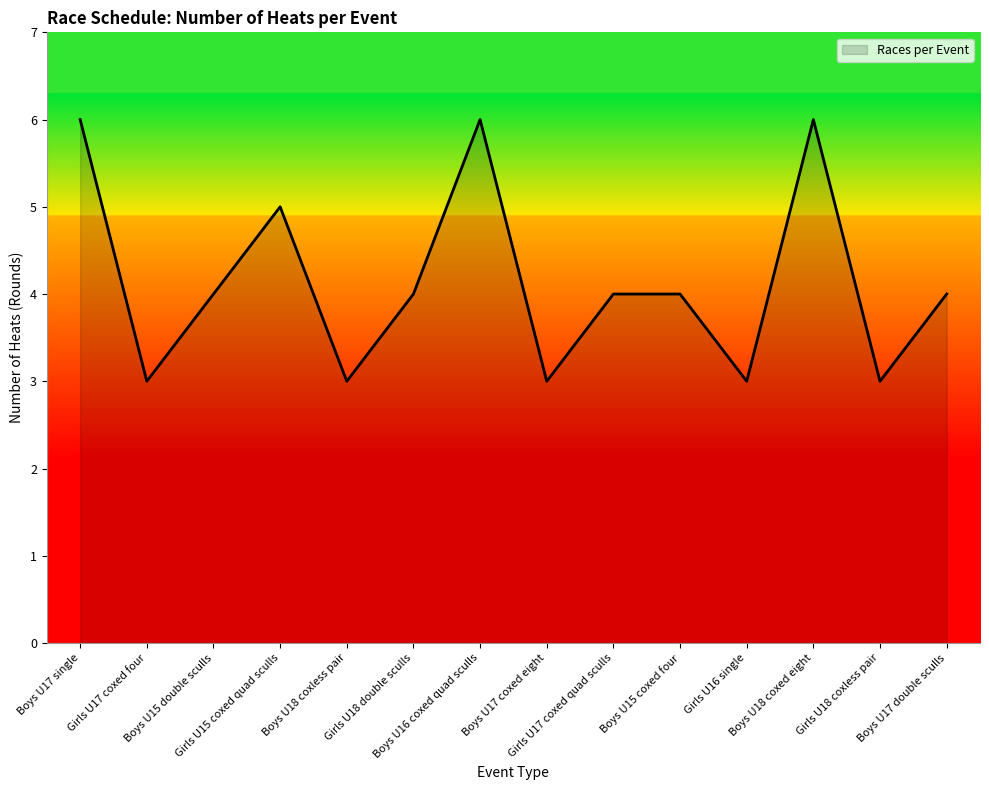

What is the smallest value displayed?

3